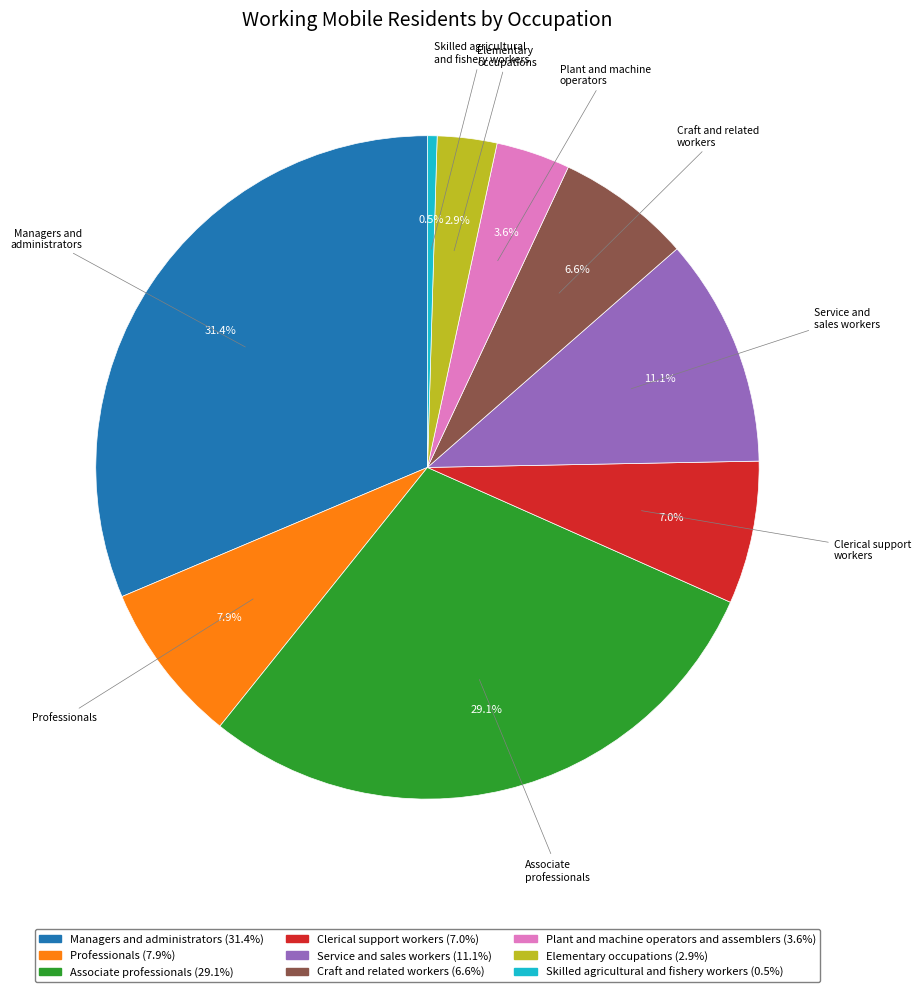

Which category has the smallest portion of the pie?

Skilled agricultural and fishery workers